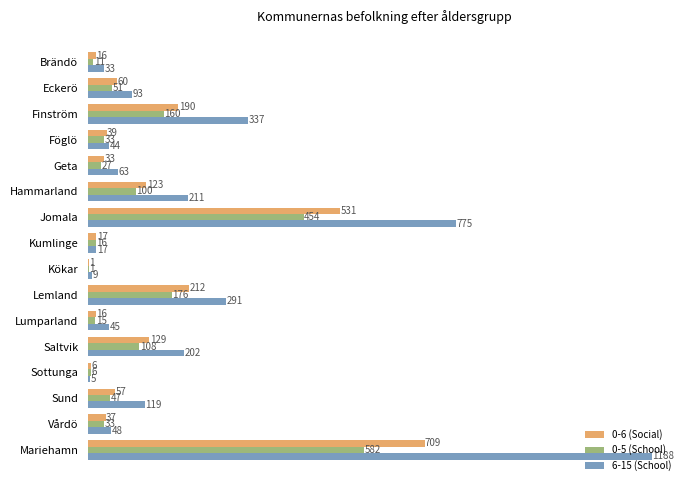

What is the sum of all 0-5 (School) values?

1820